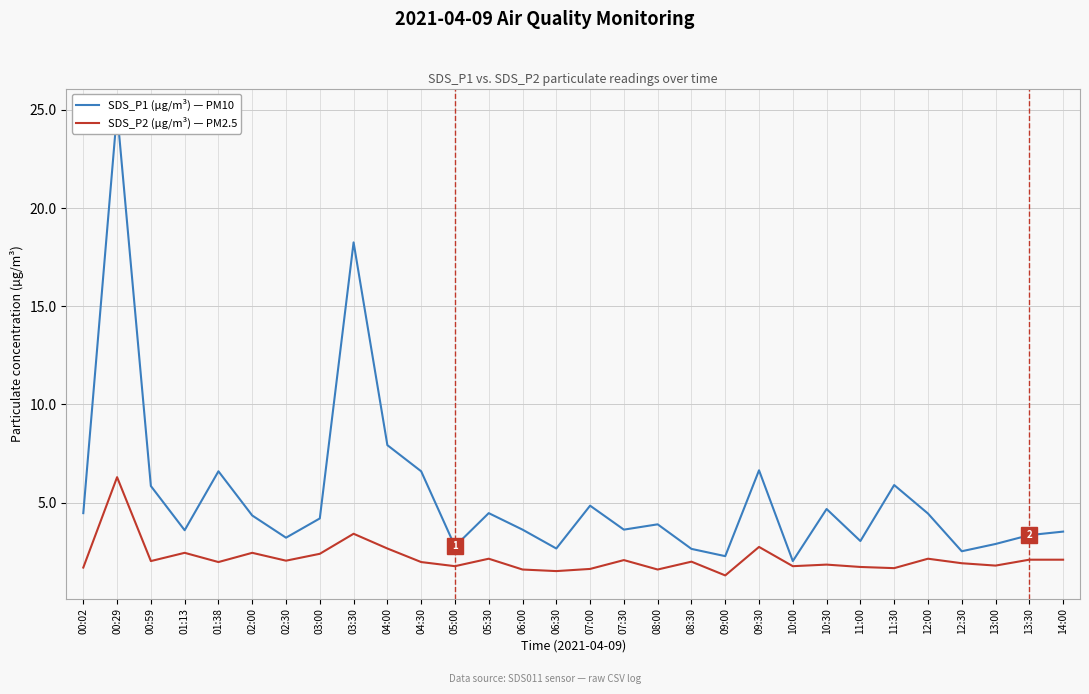

True or false: SDS_P1 (µg/m³) — PM10 and SDS_P2 (µg/m³) — PM2.5 intersect in this chart.

False